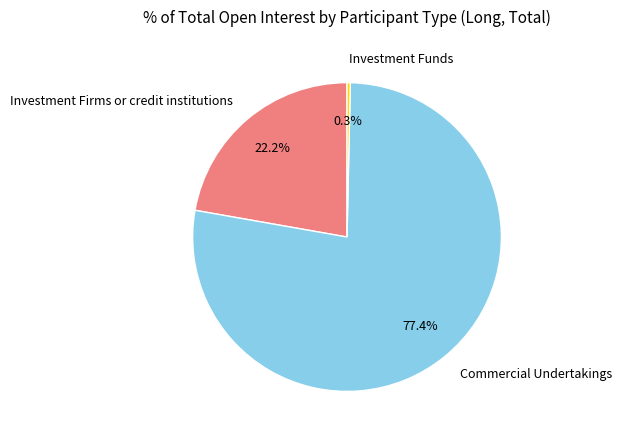

To the nearest percent, what is the combined percentage of Commercial Undertakings and Investment Firms or credit institutions?

100%